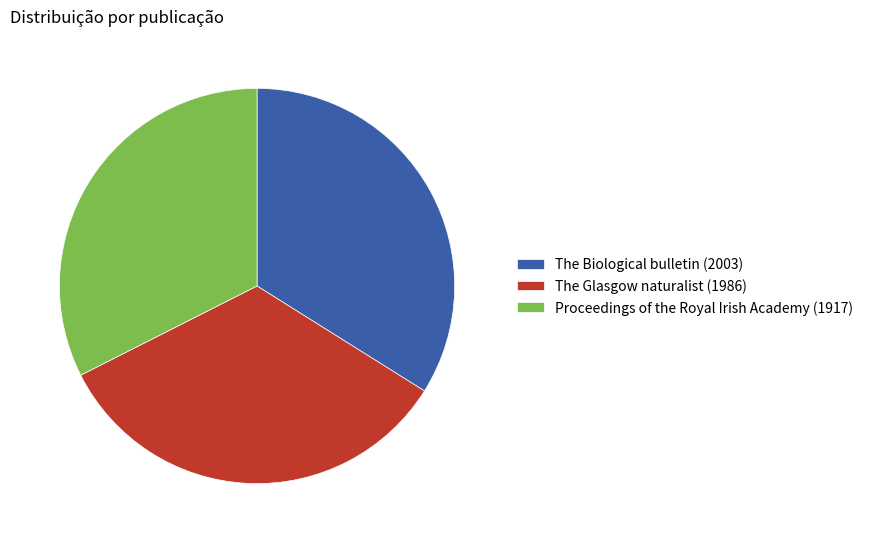

Which category has the smallest portion of the pie?

Proceedings of the Royal Irish Academy (1917)